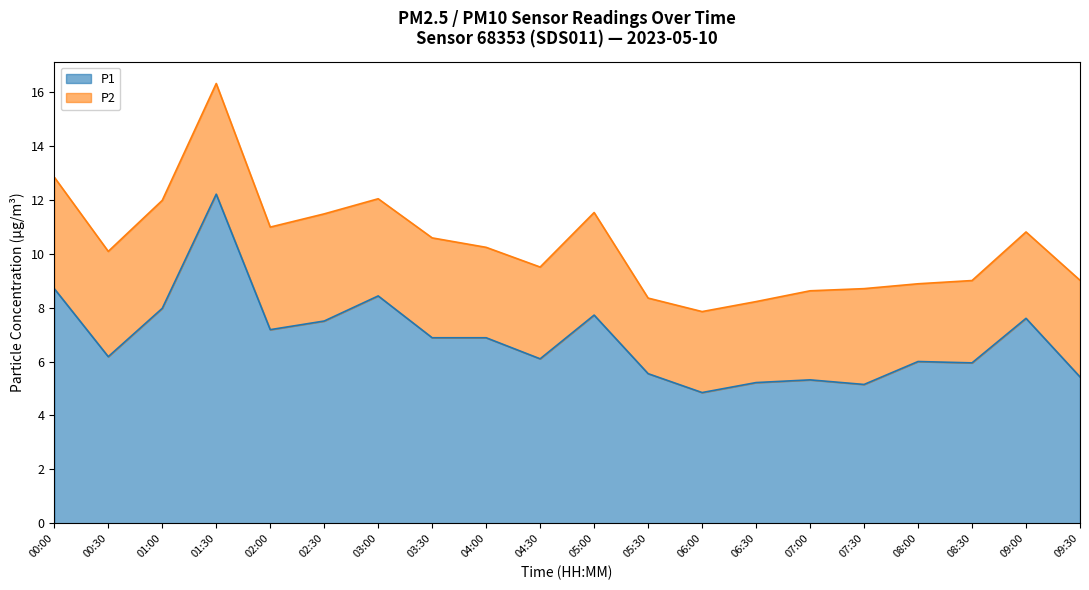

What is the difference between the maximum and minimum values?

7.3